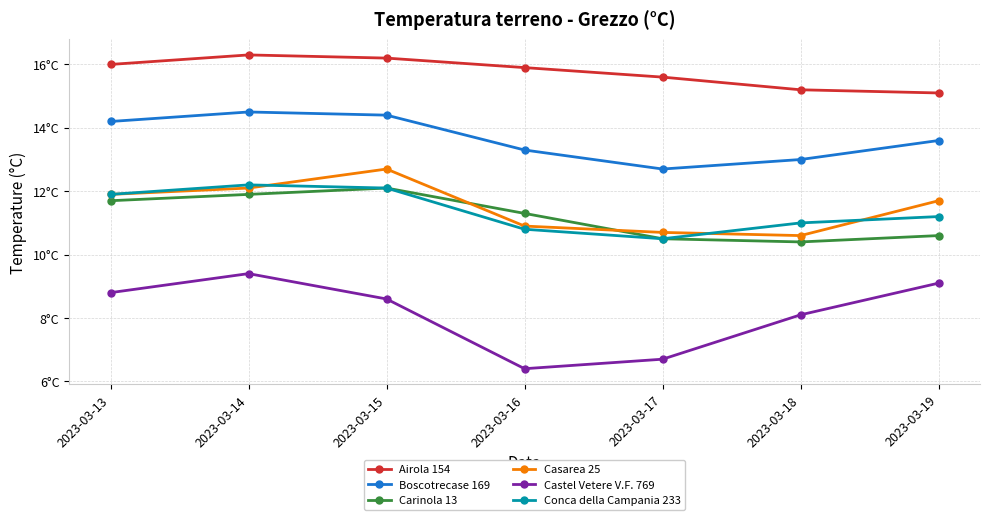

Where is the first local minimum for Conca della Campania 233?

2023-03-17